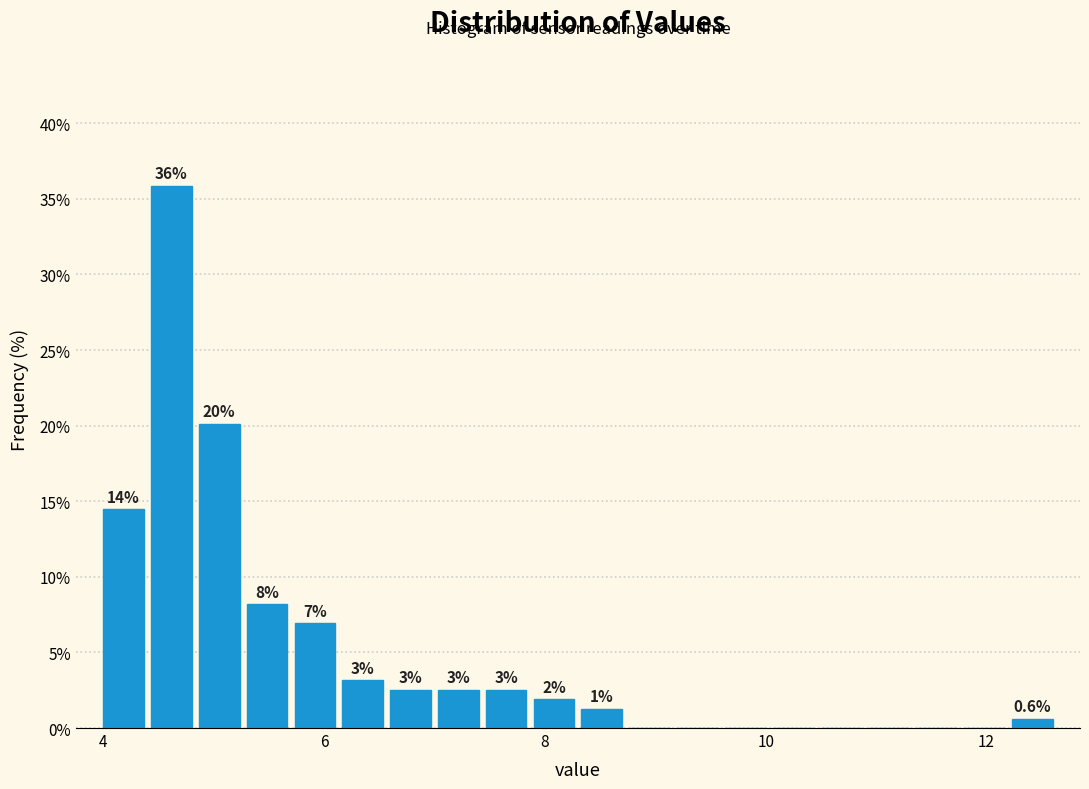

Read against the x-axis, roughly where is the centre of the tallest bar?

4.6